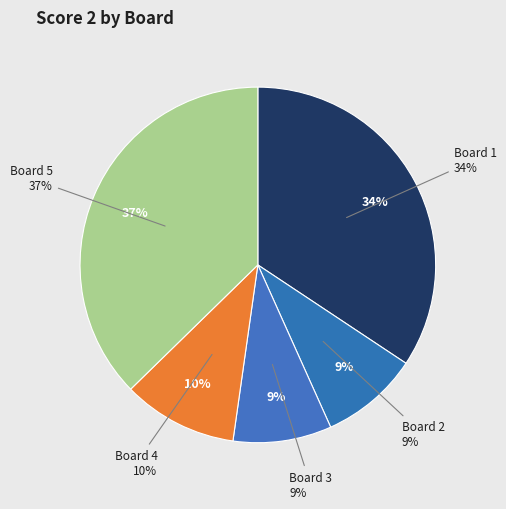

What percentage is NOT represented by Board 2?

91.0%